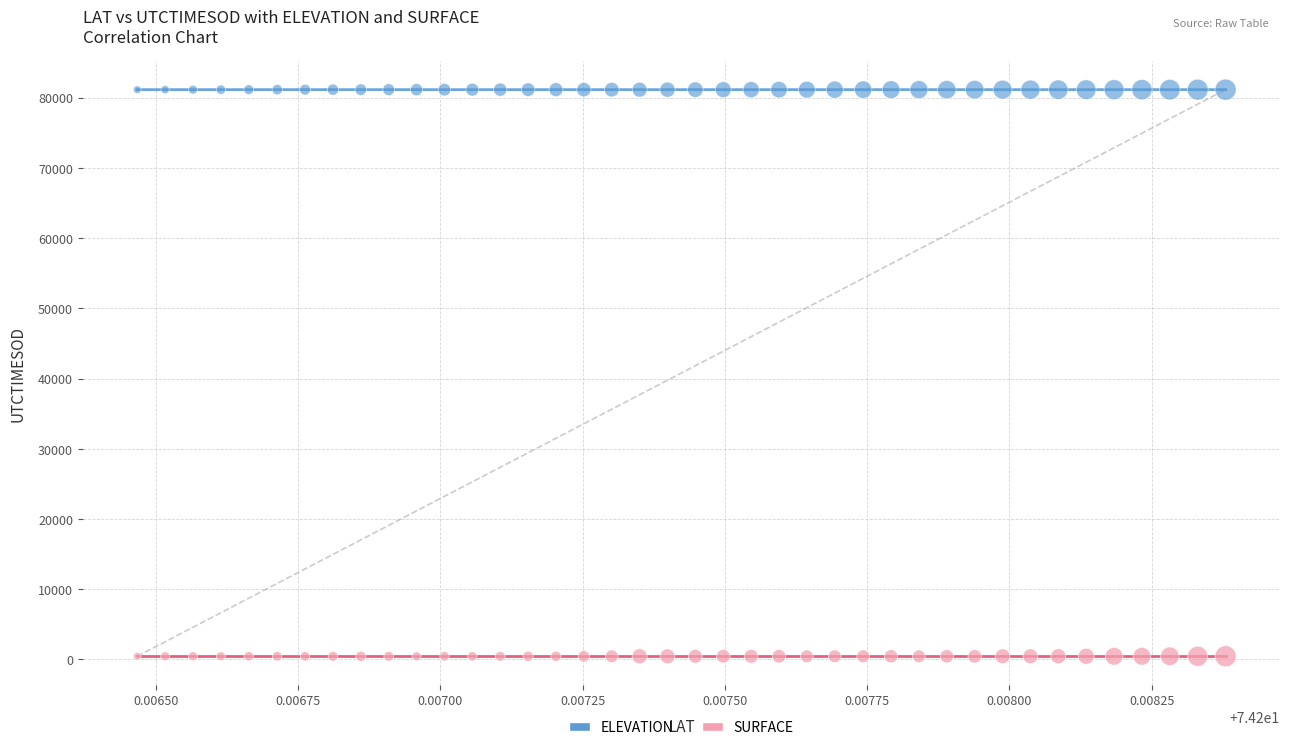

Which series contains the highest Y value?

ELEVATION